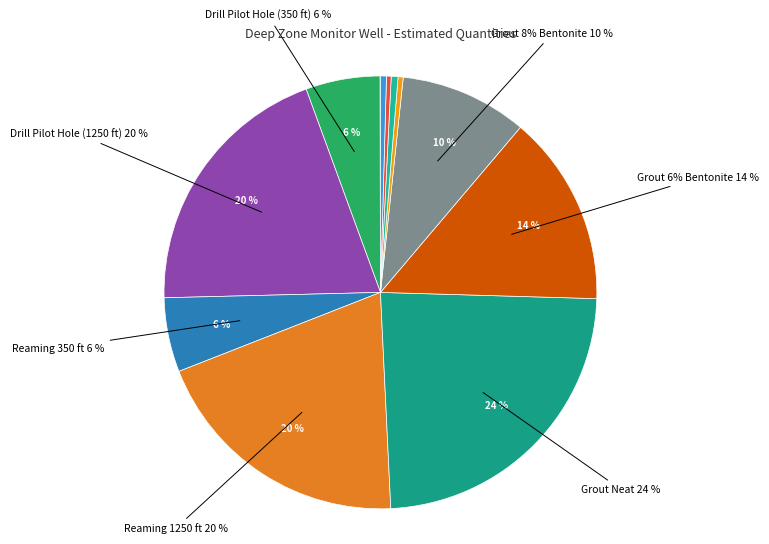

To the nearest percent, what portion does Reaming 1250 ft represent?

20%